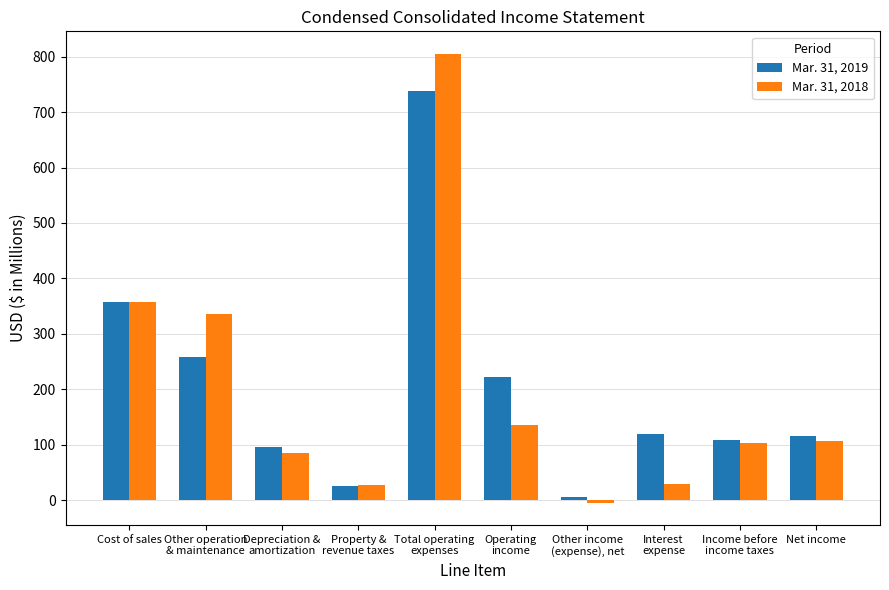

What is the lowest value of the Mar. 31, 2018 series?

-4.2